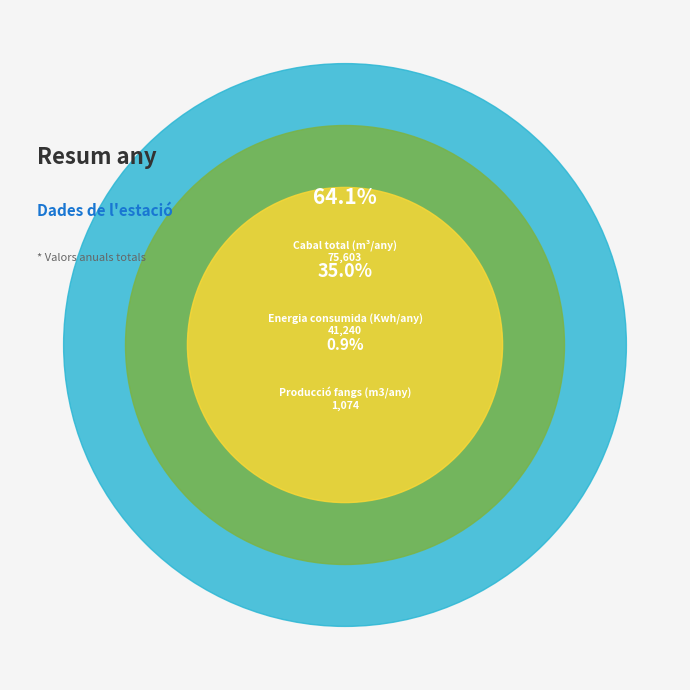

Is it true that Energia consumida (Kwh/any) is 24% of the pie?

False